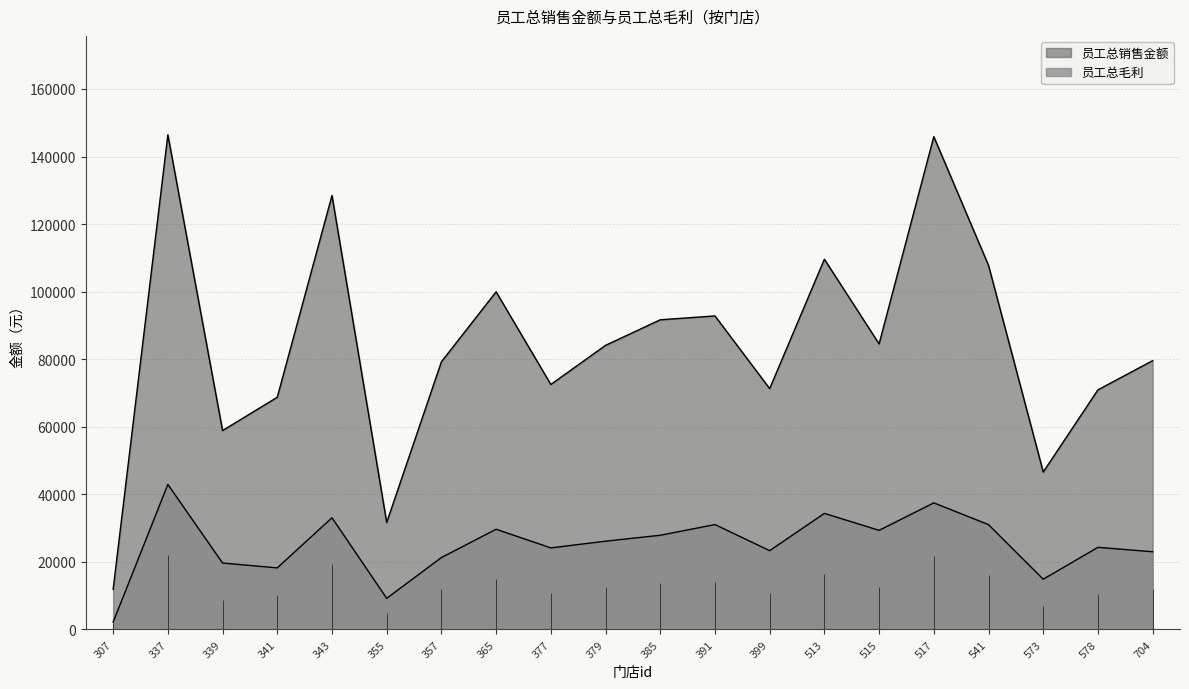

Where does the 员工总毛利 series first go above 26133?

337